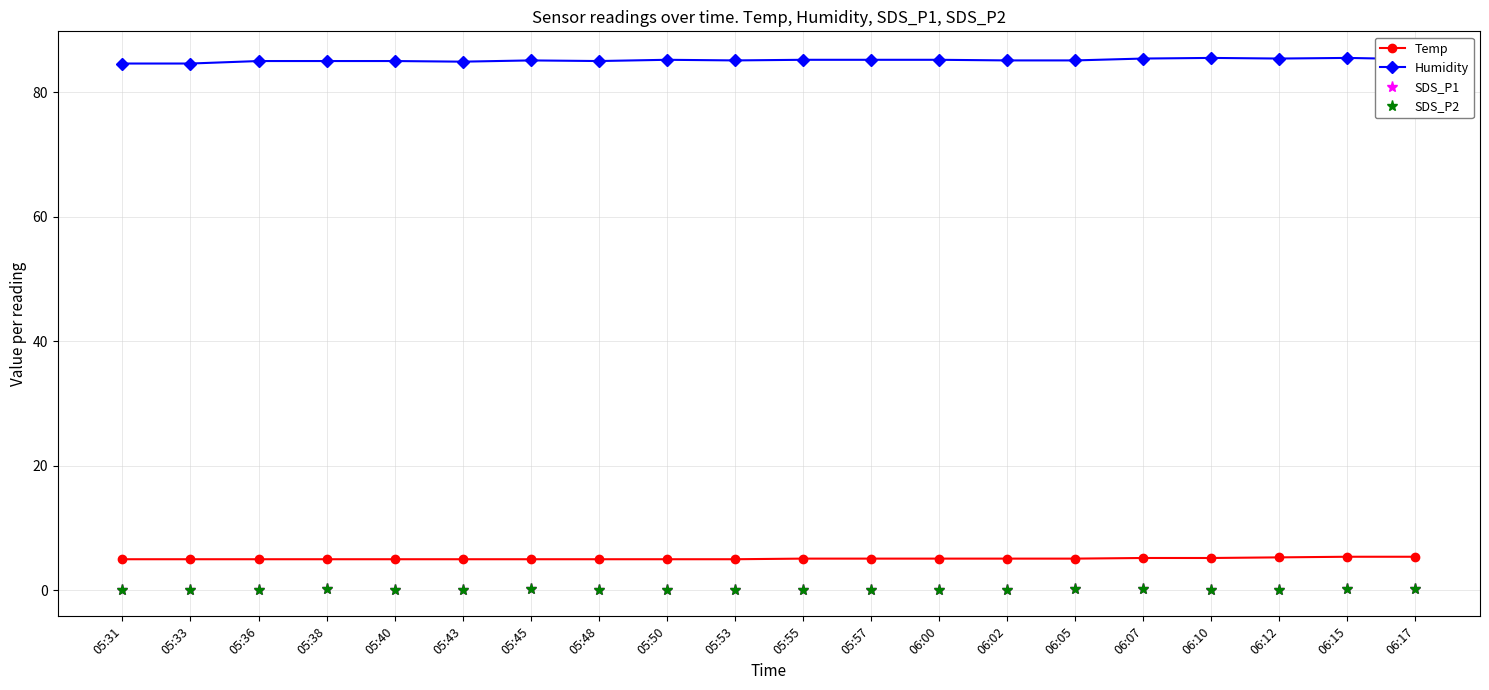

What is the lowest value of the Humidity series?

84.6